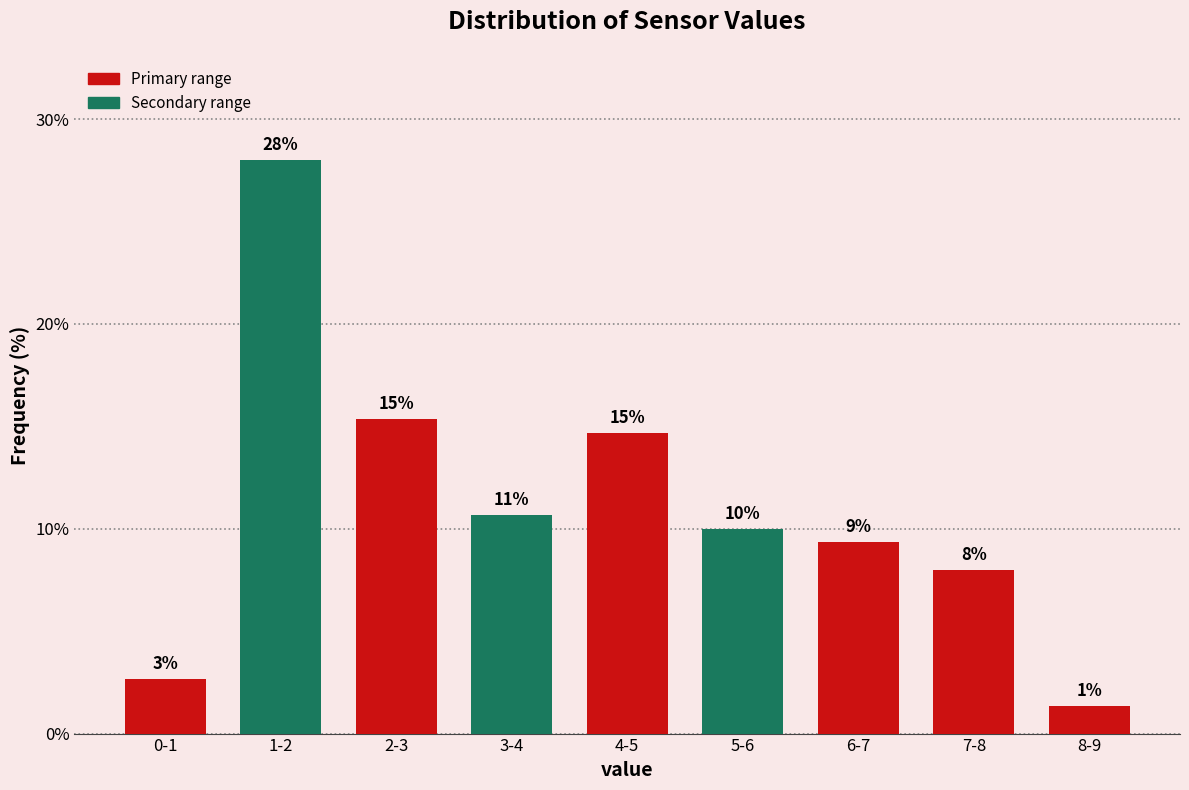

Does the chart contain any negative values?

No